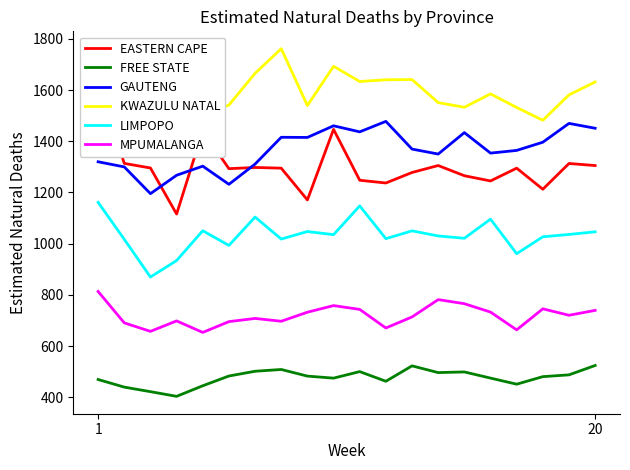

The value of GAUTENG at 1 is 1319.9. True or false?

True